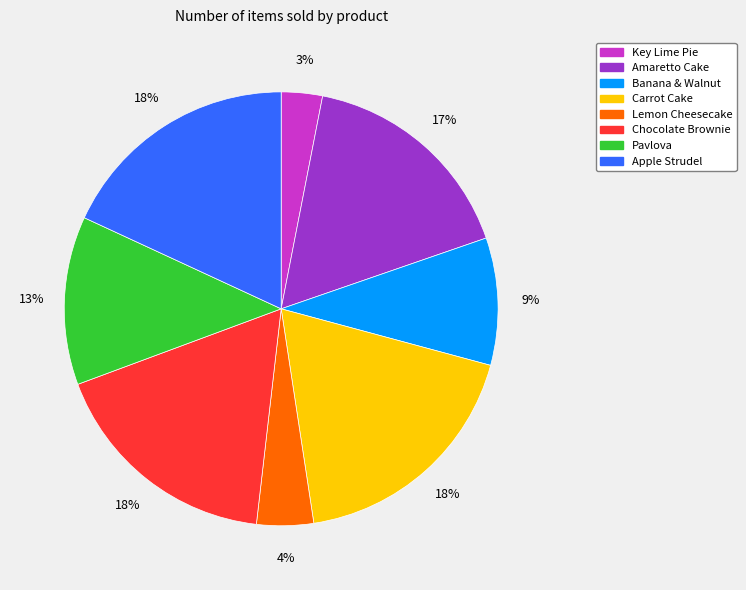

To the nearest percent, what is the difference between the largest and smallest slice percentages?

15%